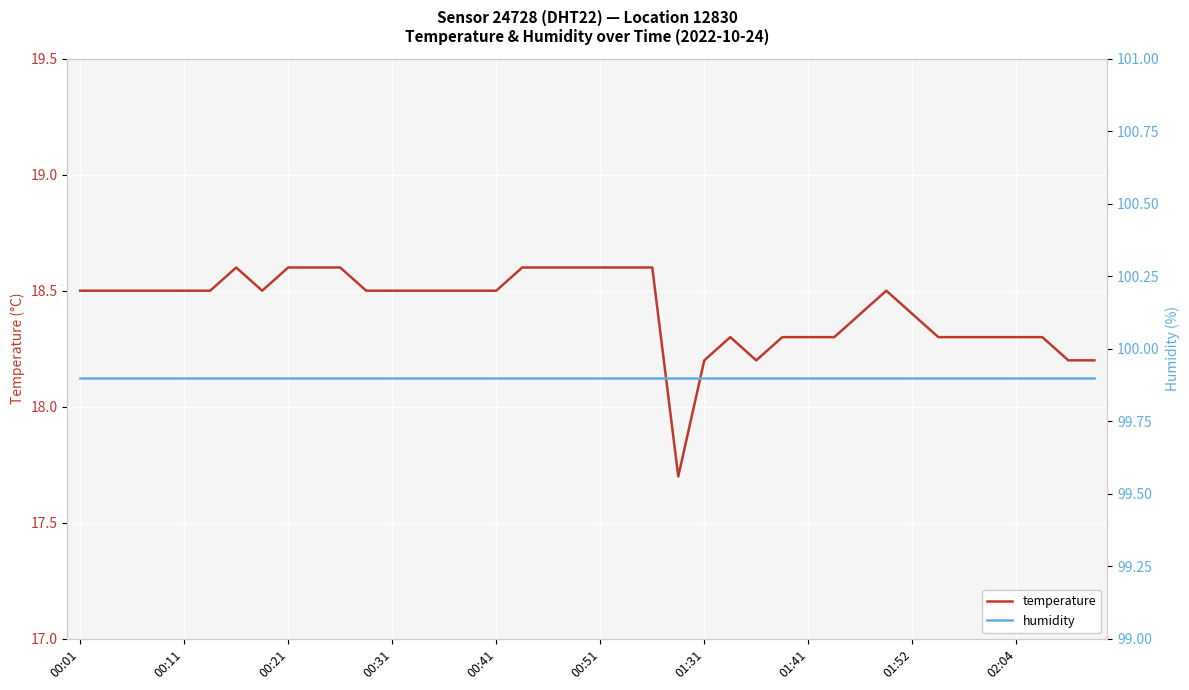

What is the difference between the maximum and second lowest values in the temperature series?

0.4